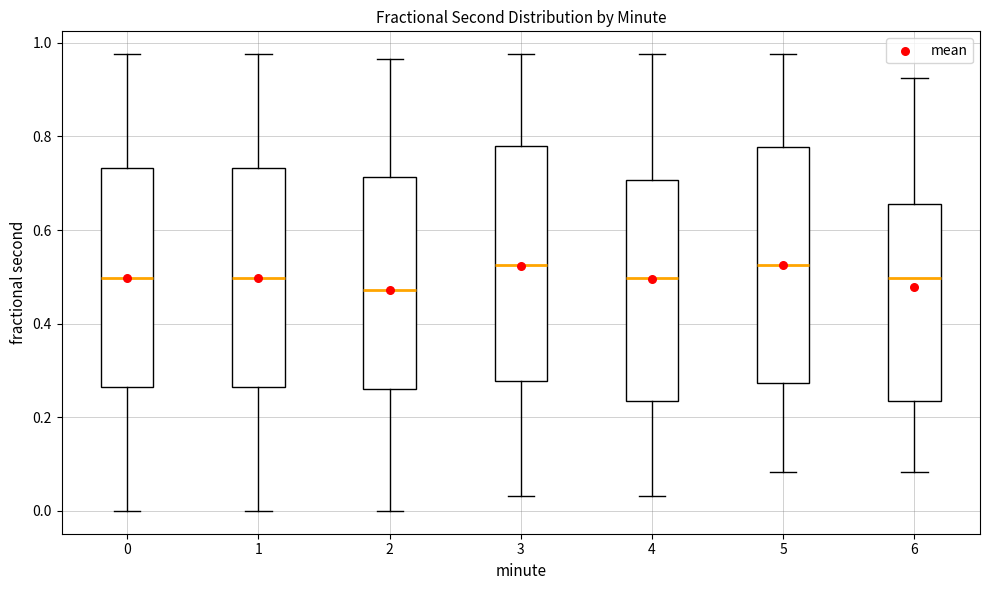

Reading left to right, read every box against the y-axis: the position of its median line, the range the box covers, and the ends of its whiskers. The values are not printed on the chart, so give them approximately, as read against the axis.

0: median 0.50, box 0.26 to 0.74, whiskers 0.00 to 0.98
1: median 0.50, box 0.26 to 0.74, whiskers 0.00 to 0.98
2: median 0.48, box 0.26 to 0.72, whiskers 0.00 to 0.96
3: median 0.52, box 0.28 to 0.78, whiskers 0.04 to 0.98
4: median 0.50, box 0.24 to 0.70, whiskers 0.04 to 0.98
5: median 0.52, box 0.28 to 0.78, whiskers 0.08 to 0.98
6: median 0.50, box 0.24 to 0.66, whiskers 0.08 to 0.92